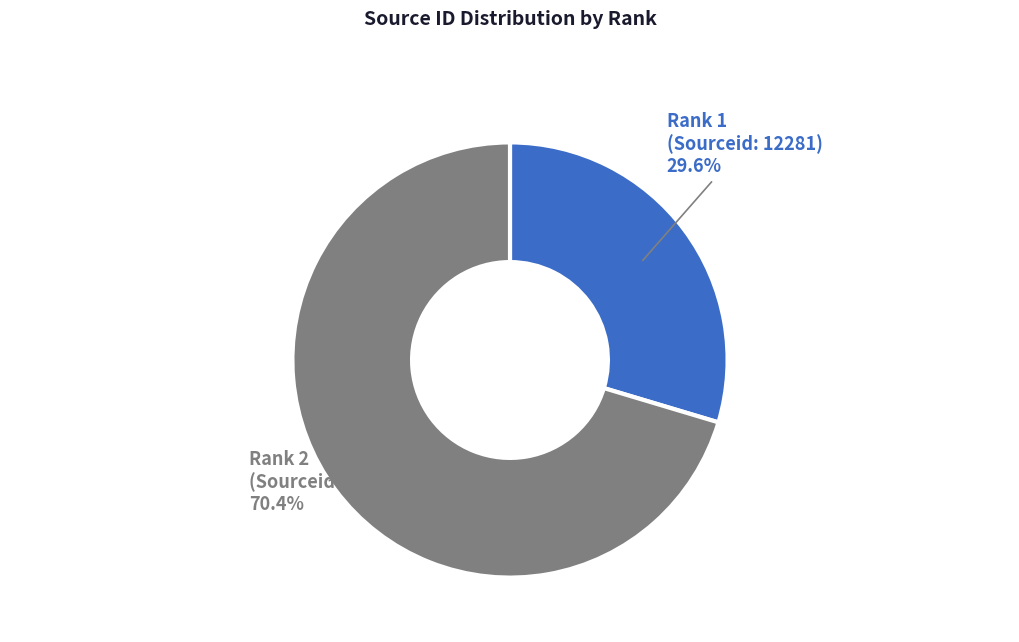

Does any single category account for the majority?

Yes